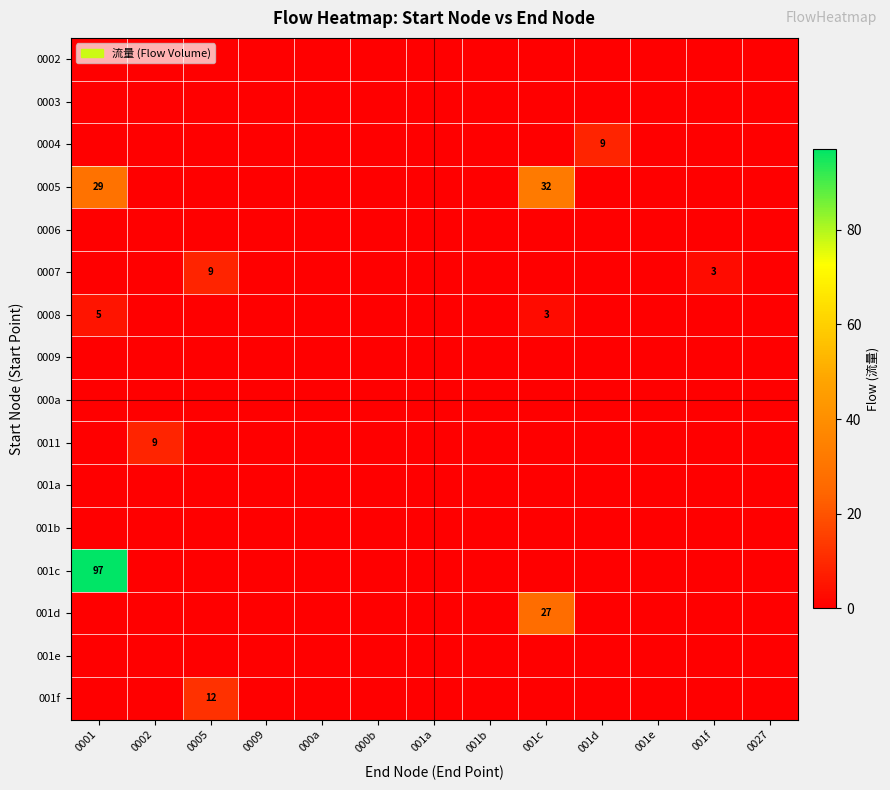

The value of row_0 at 0002 is 0. True or false?

True